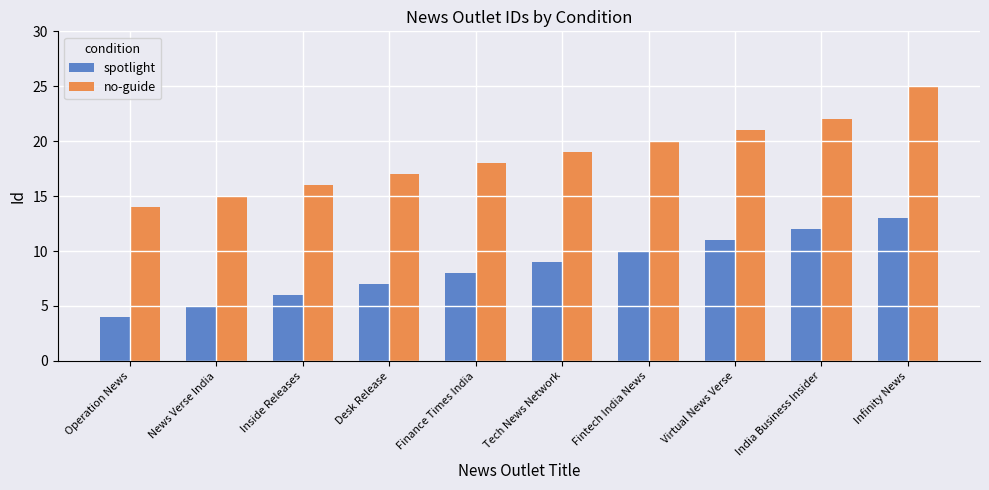

Rank the series by their average value, from highest to lowest.

no-guide, spotlight